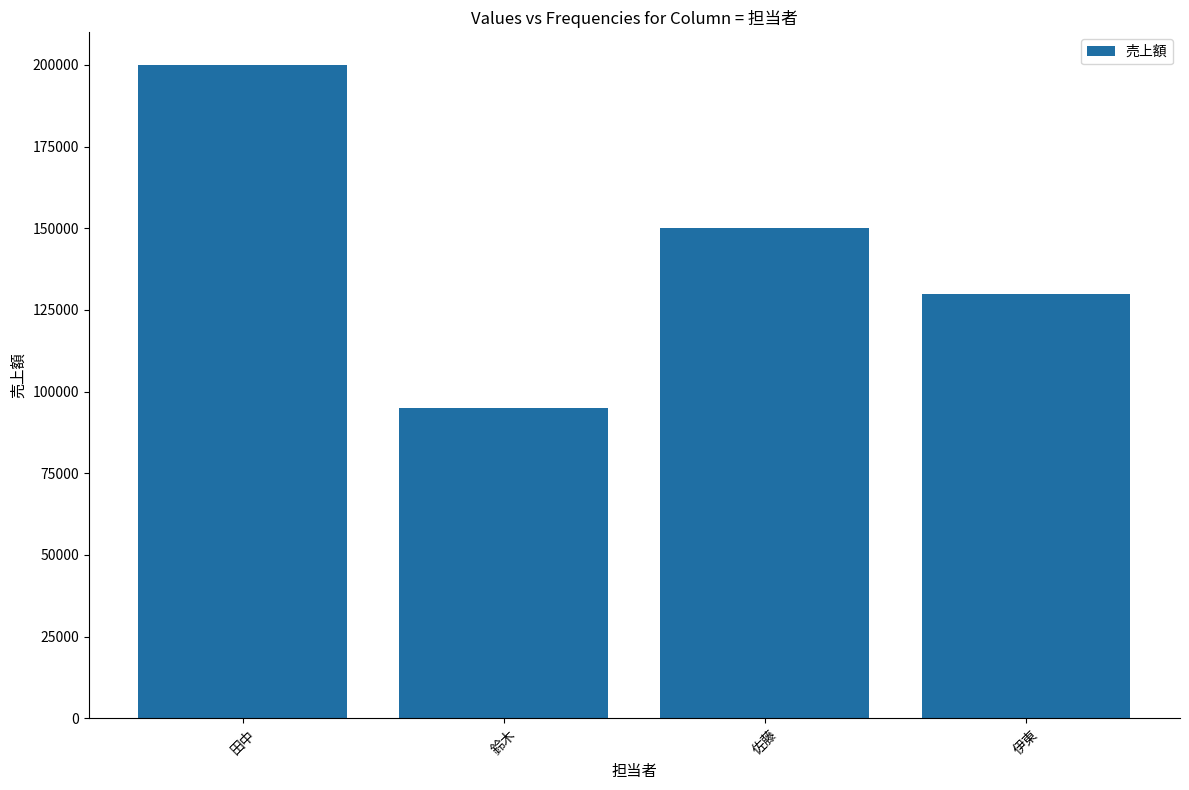

What is the sum of all values?

575000